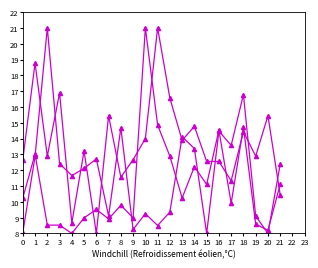

What is the total value across all series at 10?

44.3